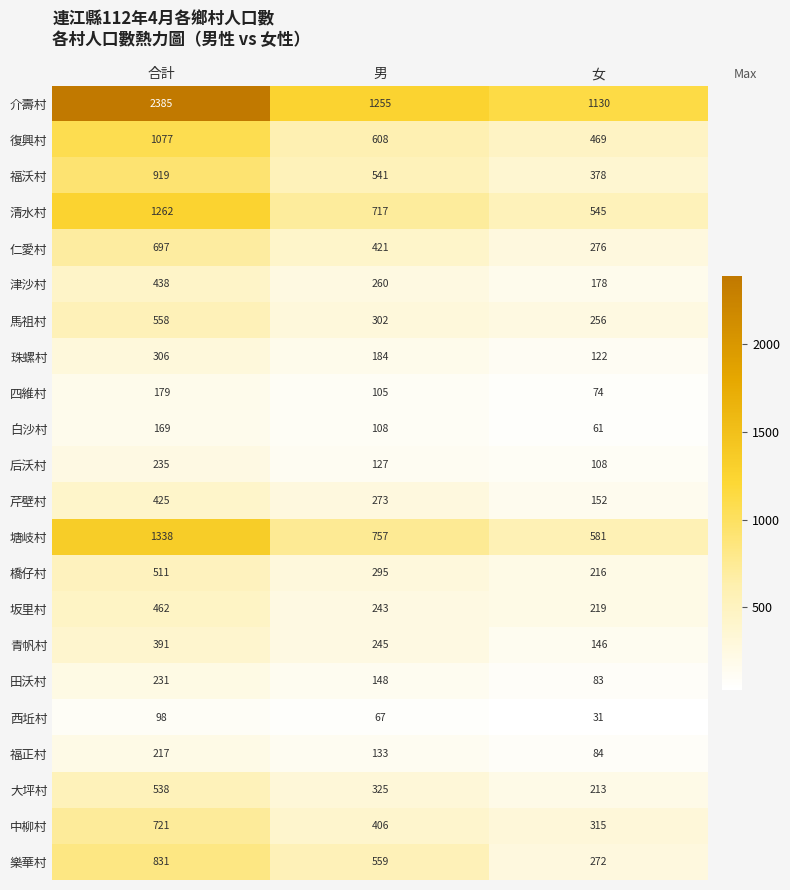

How many values in the 青帆村 series are below 245?

1